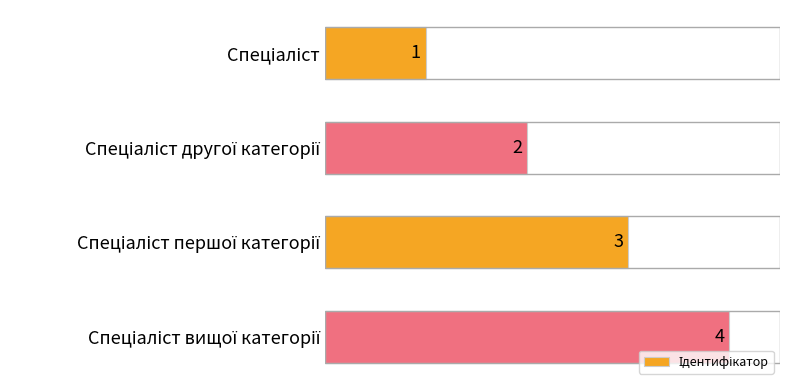

What is the value of the 4th bar from the top?

4